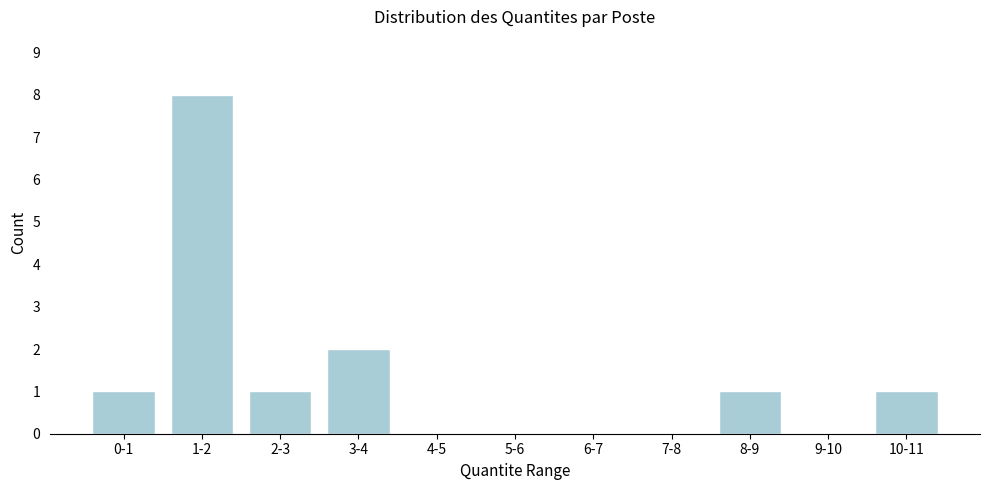

Reading right to left, list all the values displayed in this chart.

10-11=1	9-10=0	8-9=1	7-8=0	6-7=0	5-6=0	4-5=0	3-4=2	2-3=1	1-2=8	0-1=1